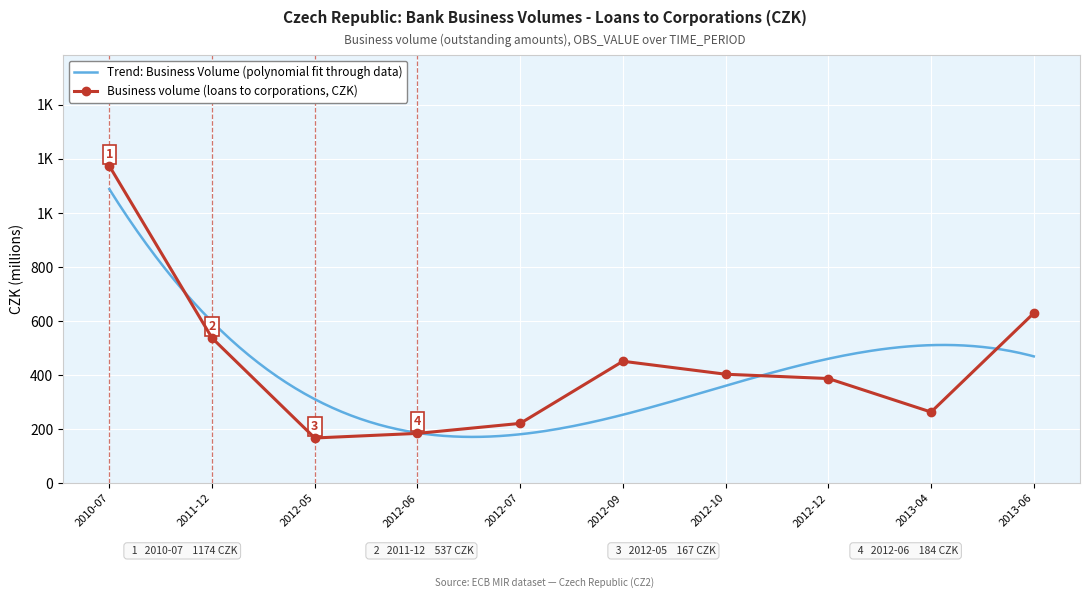

What is the change in value from 2010-07 to 2012-10?

-771